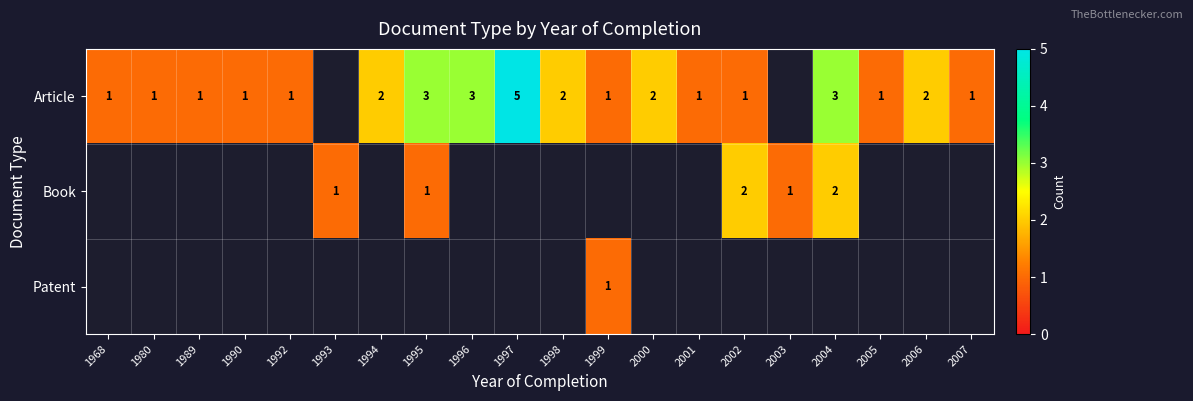

What is the smallest value displayed?

1.0